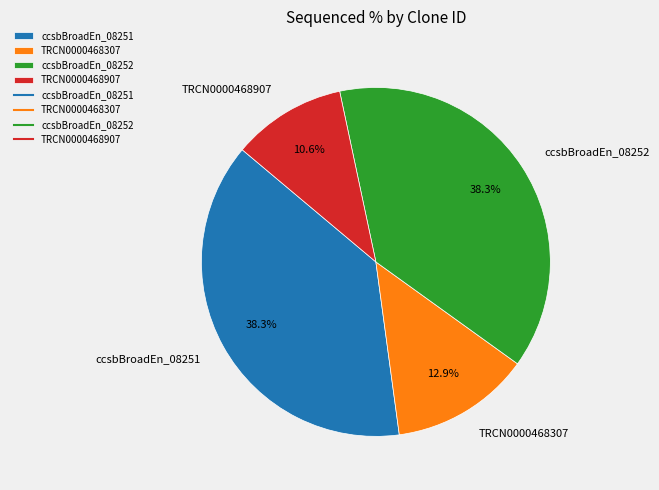

To the nearest percent, what is the difference between the largest and smallest slice percentages?

28%